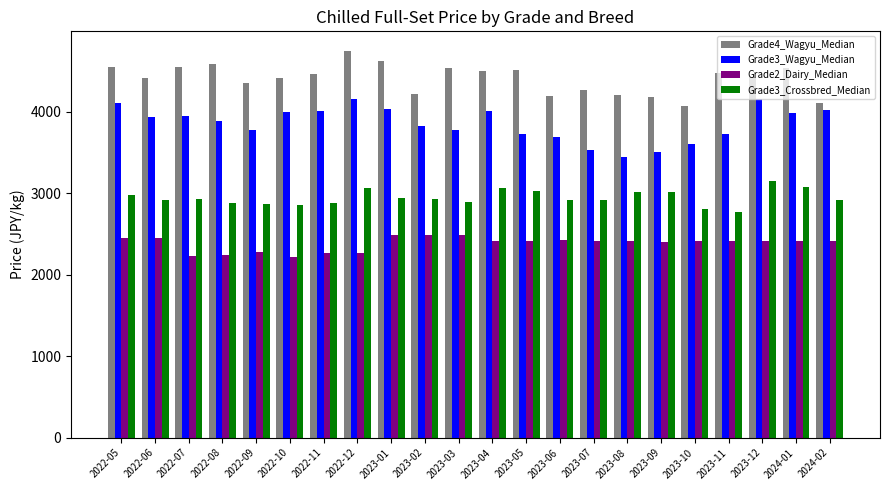

True or false: Grade4_Wagyu_Median has a value of 3201 at 2022-08.

False